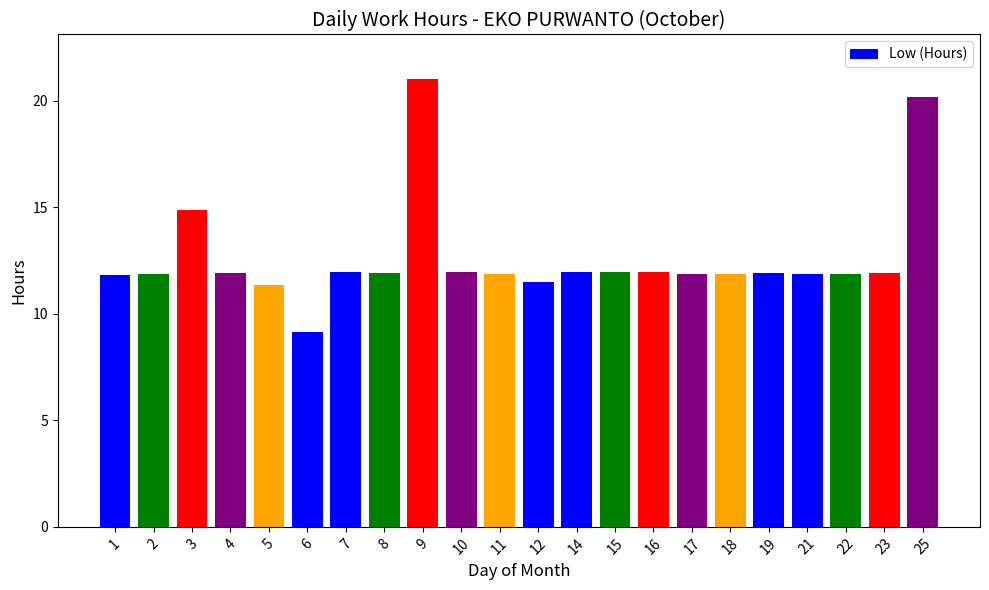

How many values are below 11?

1